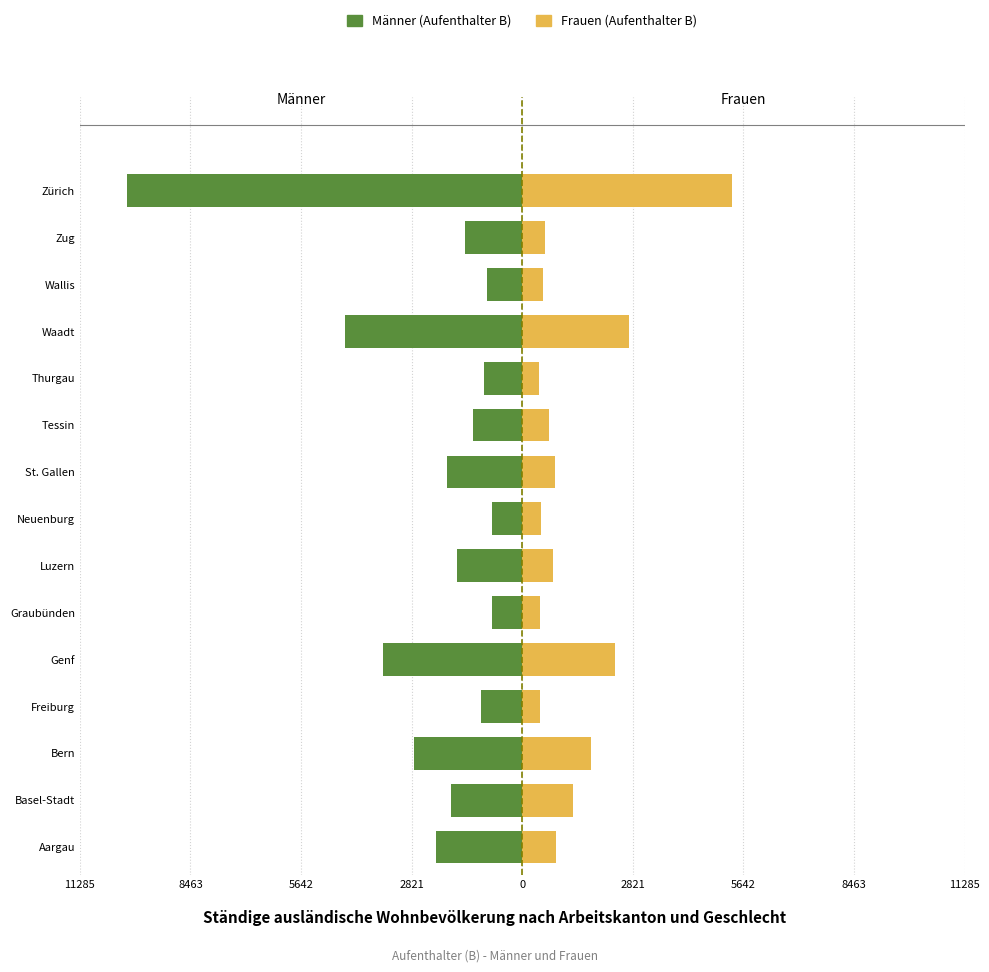

How many values in the Männer (Aufenthalter B) series are below -1663?

7